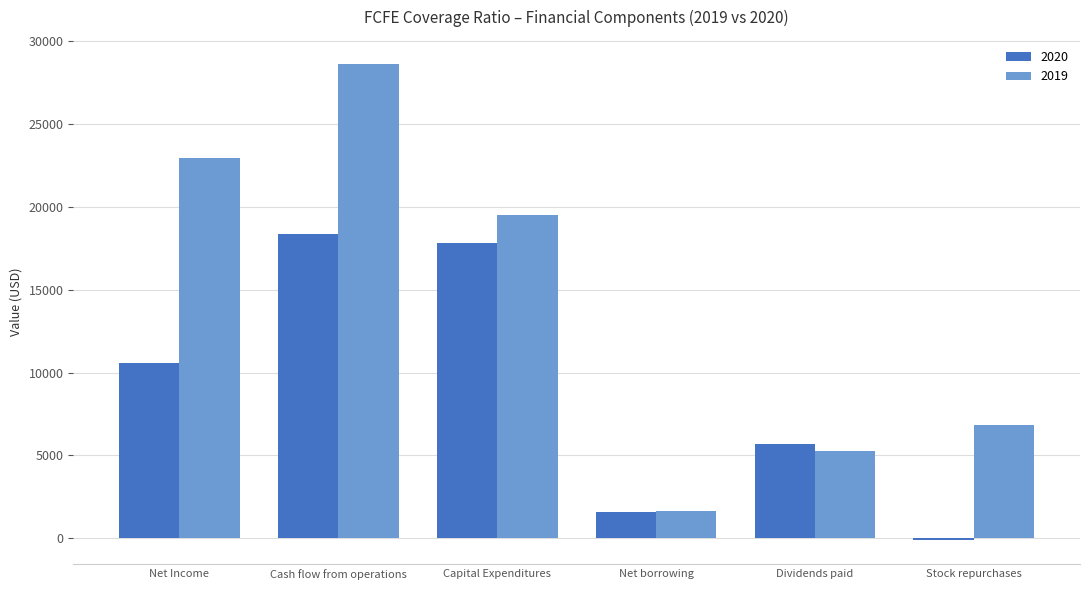

List the labels in order of 2020 value, largest first.

Cash flow from operations, Capital Expenditures, Net Income, Dividends paid, Net borrowing, Stock repurchases